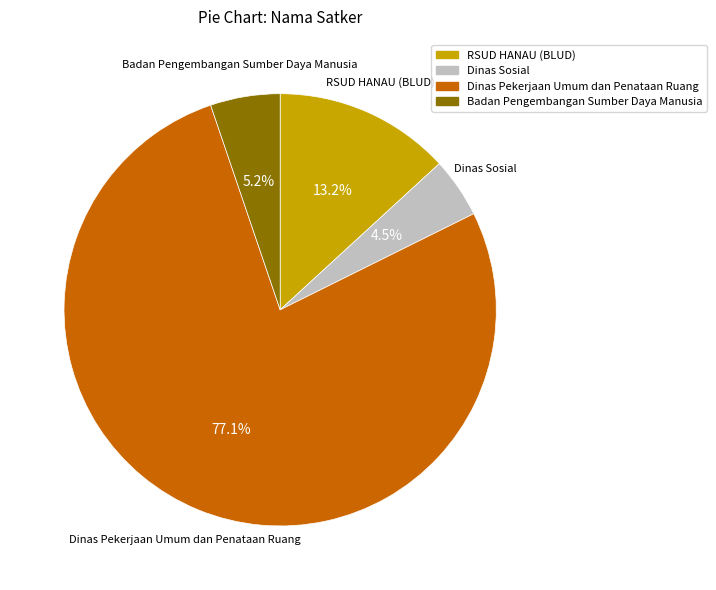

Does any single category account for the majority?

Yes